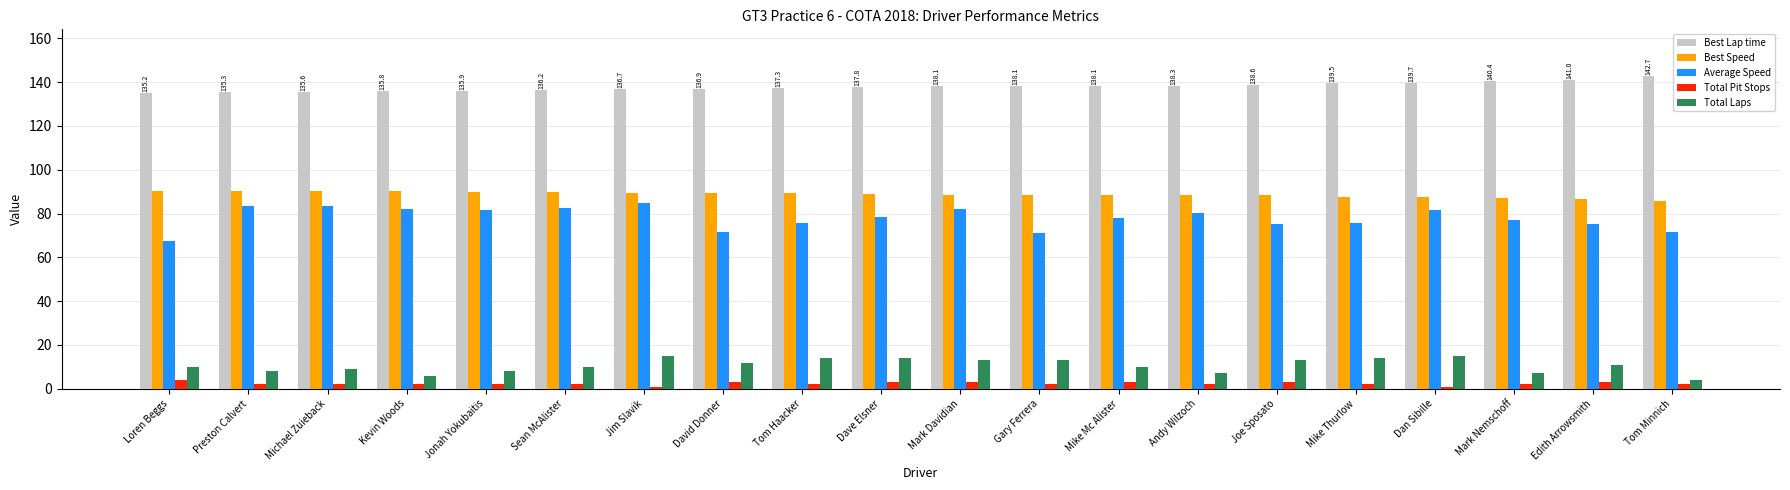

Which series has the largest total across all categories?

Best Lap time